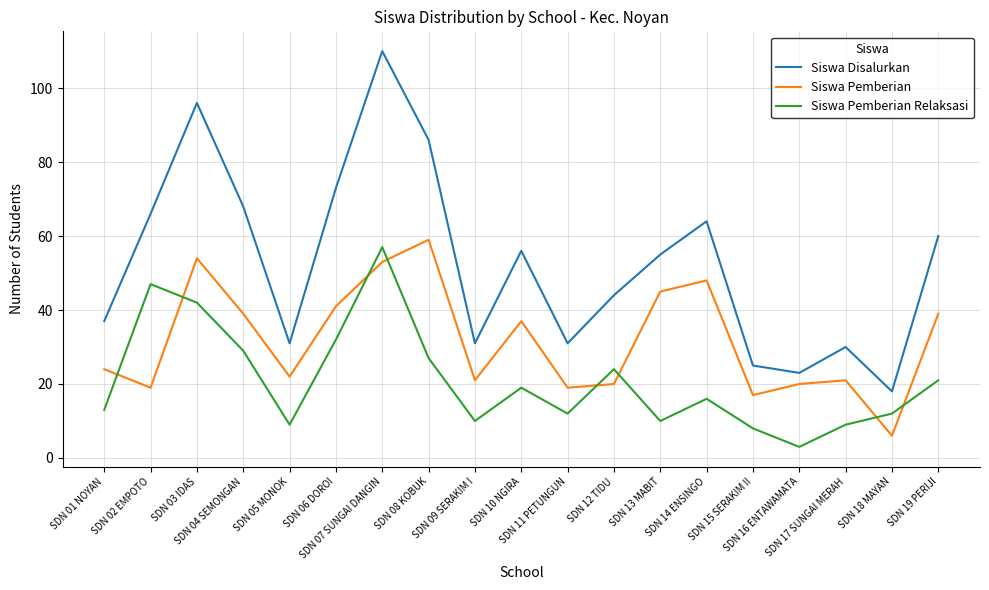

List the series in order of their overall mean, highest first.

Siswa Disalurkan, Siswa Pemberian, Siswa Pemberian Relaksasi